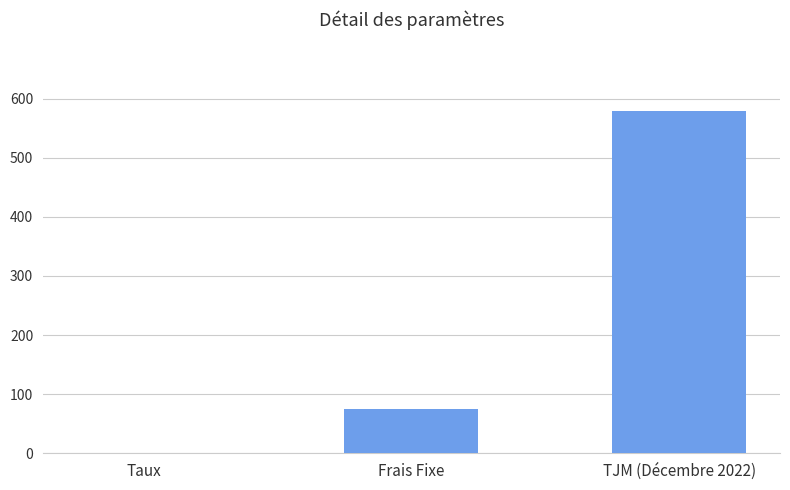

Reading left to right, transcribe all the data shown in this chart.

Taux=0.1	Frais Fixe=75.0	TJM (Décembre 2022)=580.0